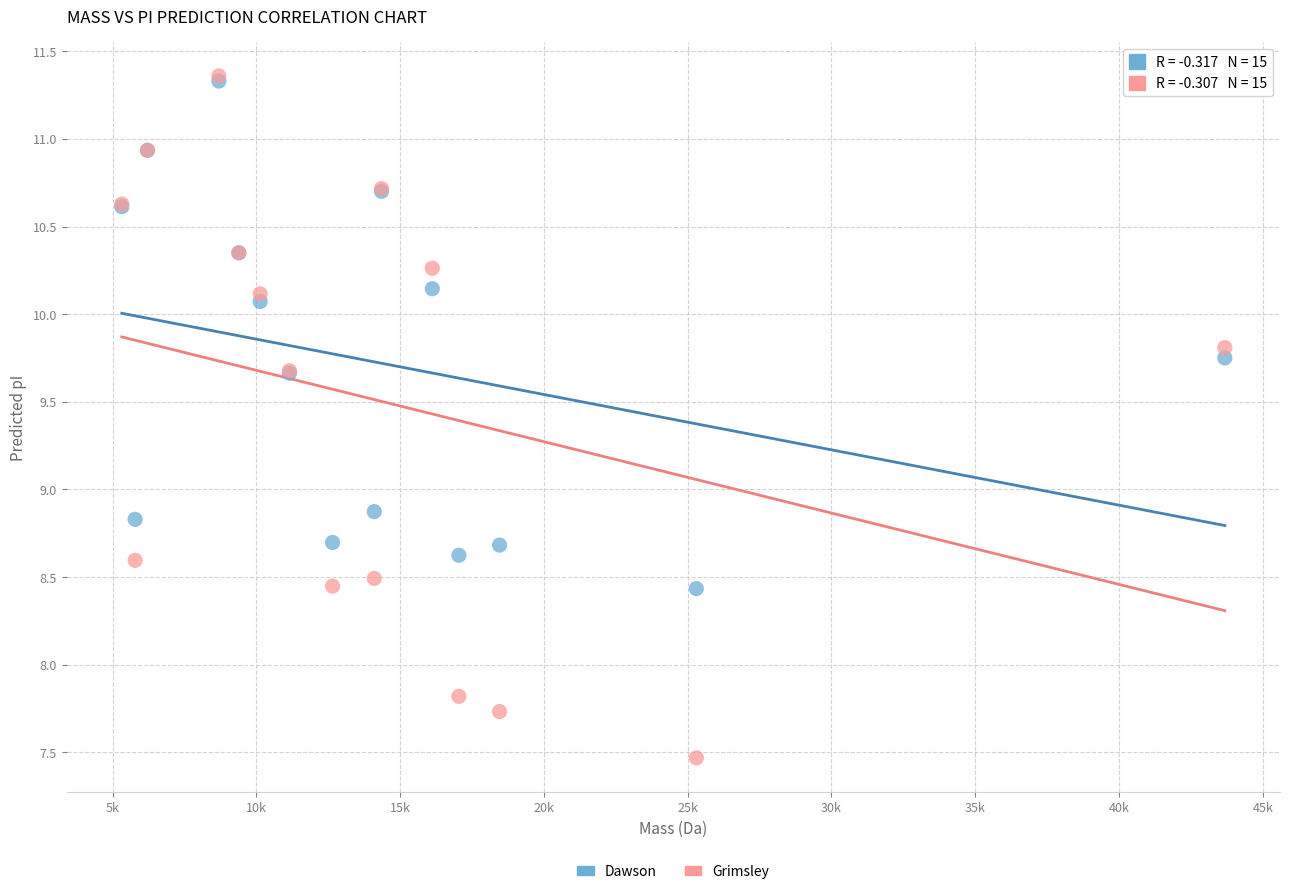

In the Dawson series, what Y value is closest to 9?

8.9